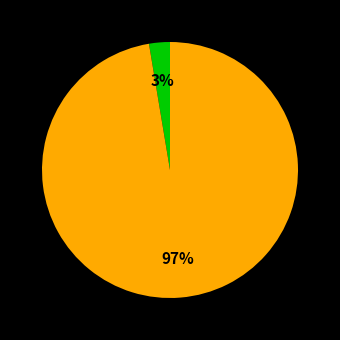

To the nearest percent, what is the average slice percentage?

50%